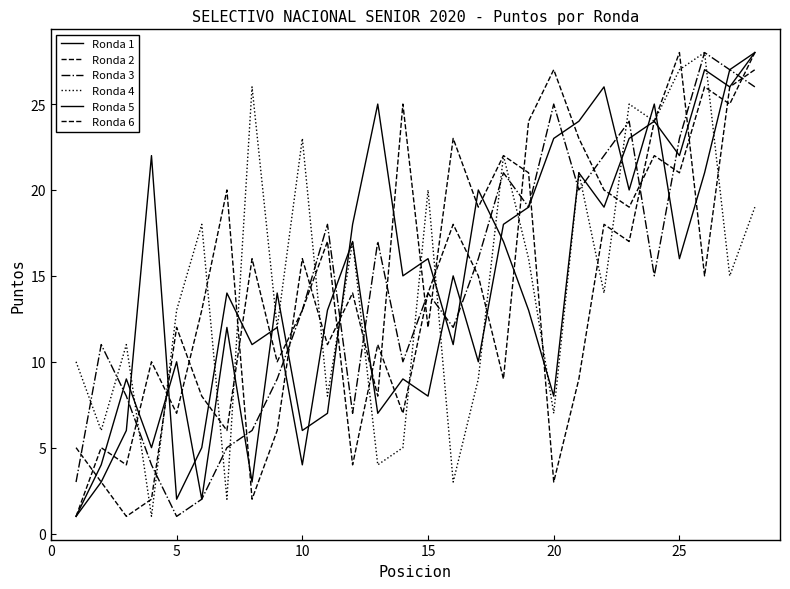

How many lines are shown in the chart?

6